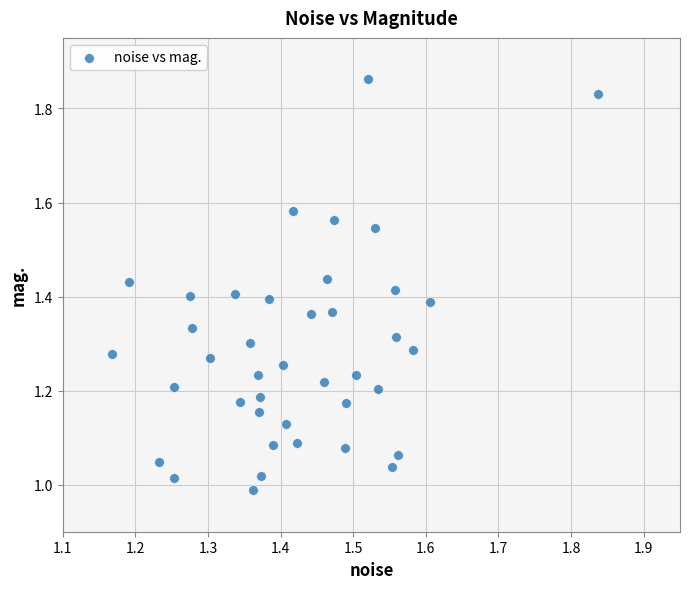

What is the range of Y values (max minus min)?

0.9